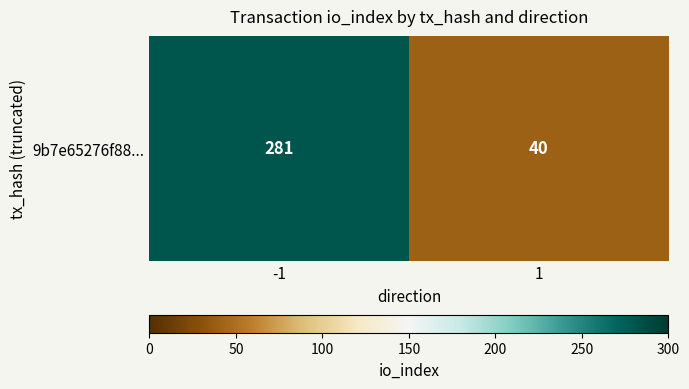

Count the values in the range 40 to 281.

2